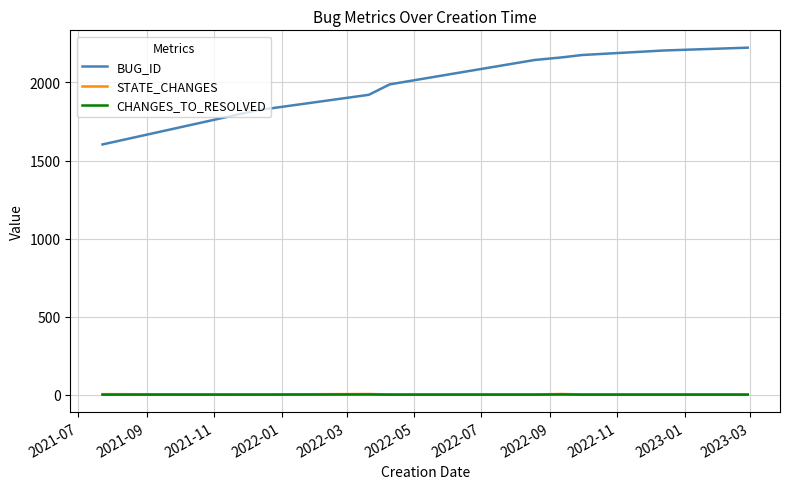

True or false: BUG_ID and CHANGES_TO_RESOLVED cross at least once.

False